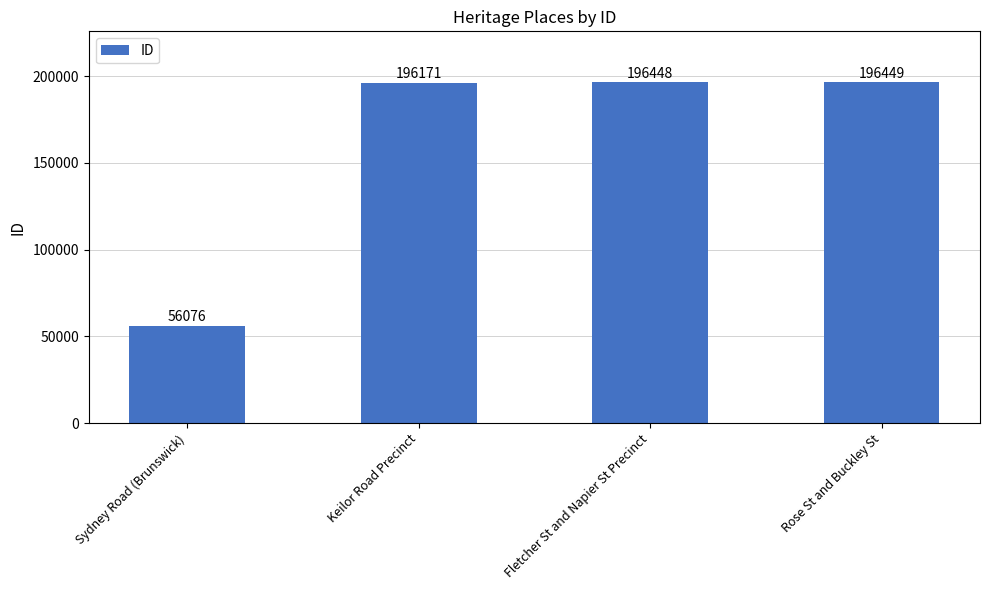

What is the maximum value shown in the chart?

196449